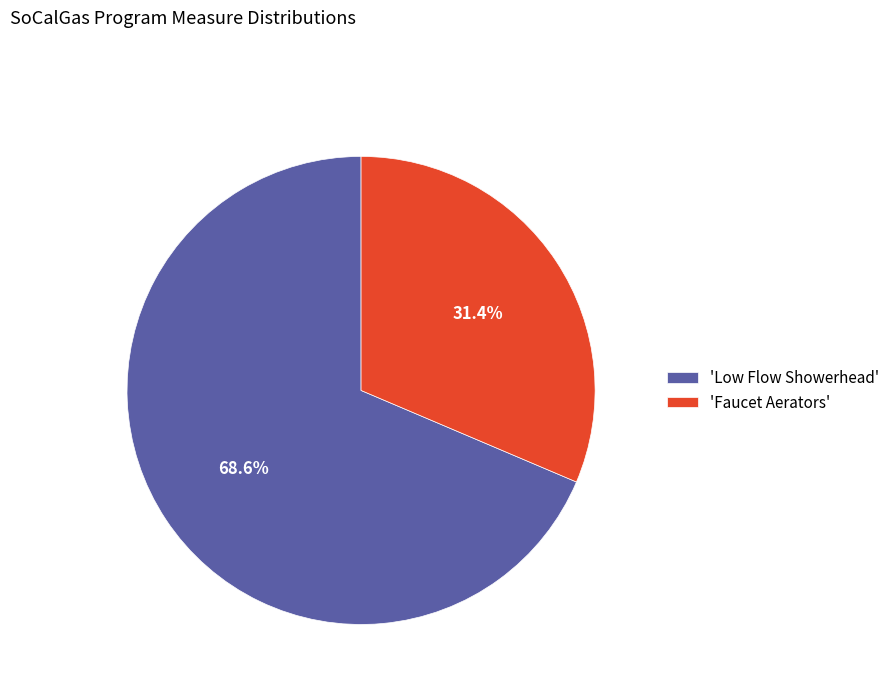

Do 'Low Flow Showerhead' and 'Faucet Aerators' together represent more than half of the pie?

Yes